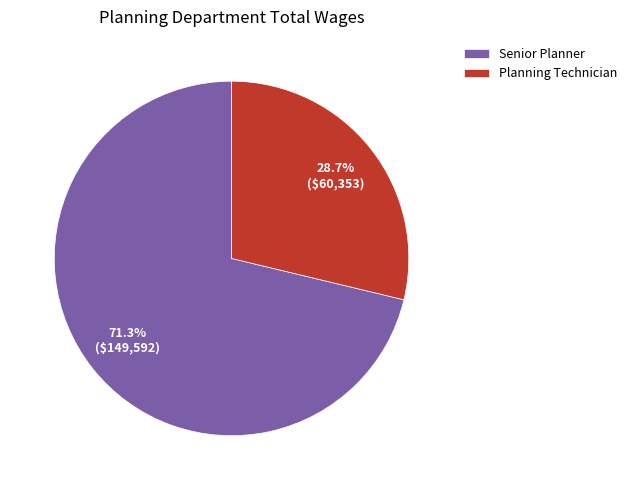

Count the number of slices in the pie.

2